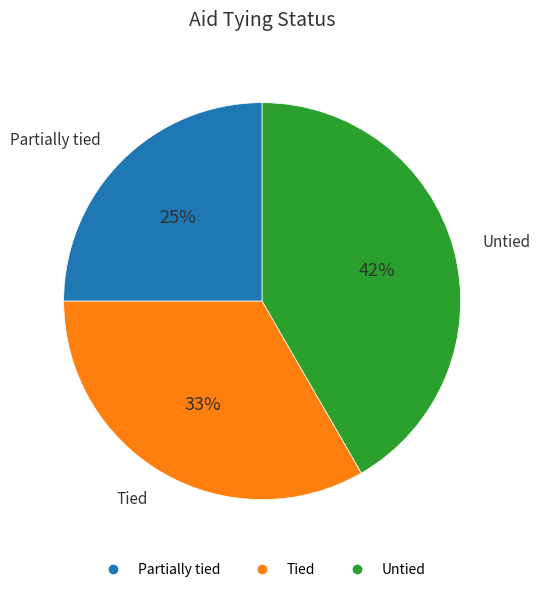

Combined, do Partially tied and Tied account for over 50%?

Yes